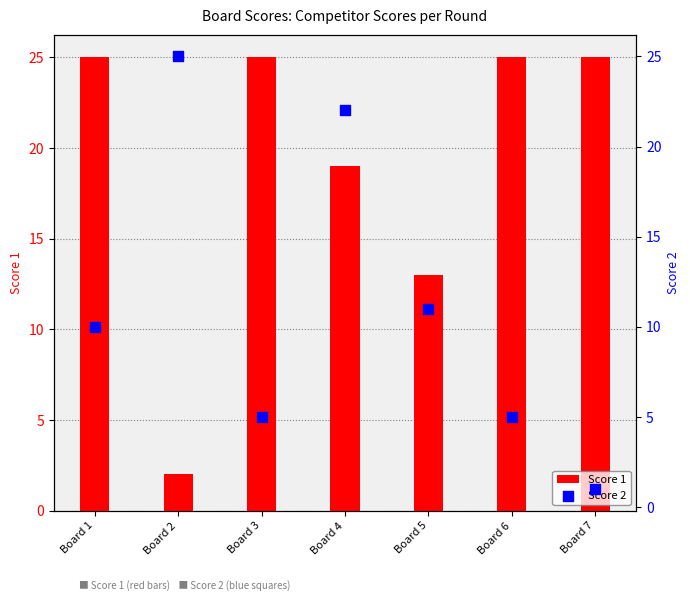

At which category is the sum across all series the highest?

Board 4